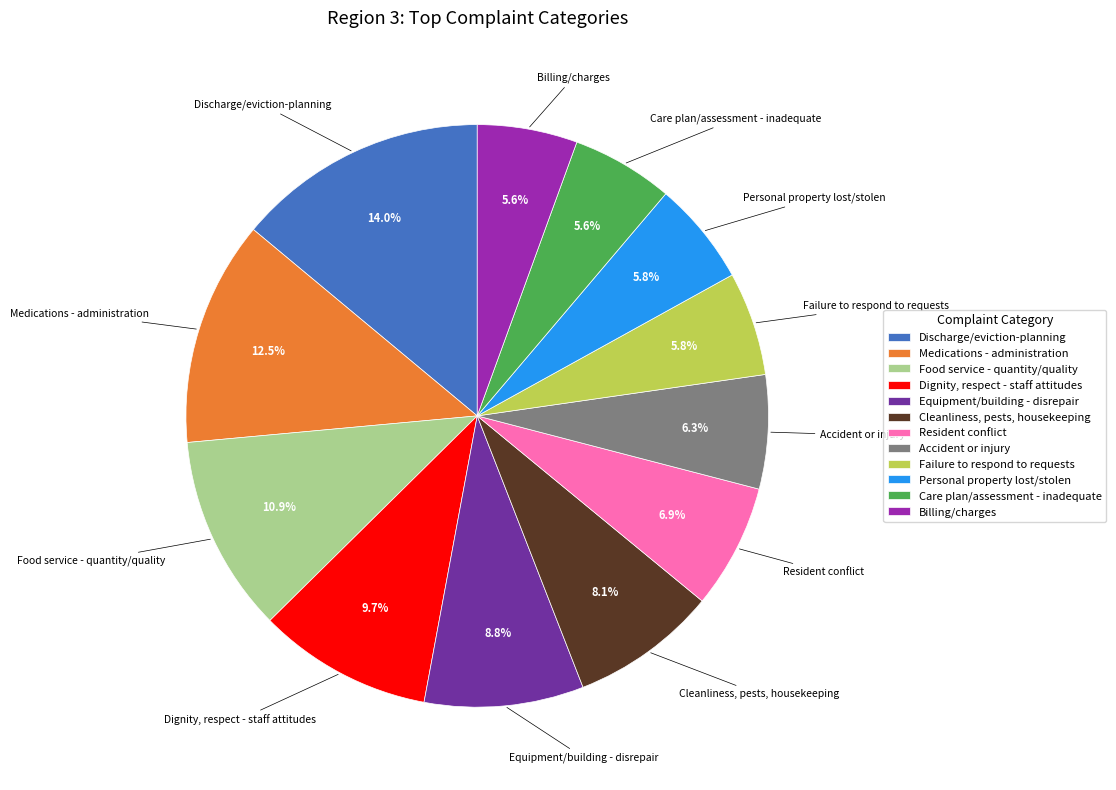

Which category has the biggest portion of the pie?

Discharge/eviction-planning